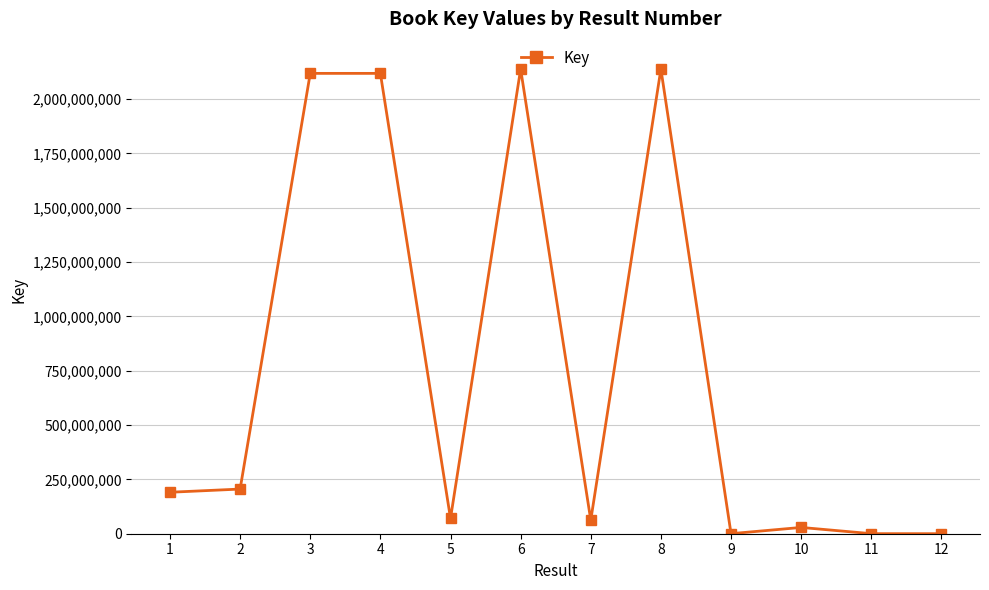

Is this an area chart (filled region under the line)?

No